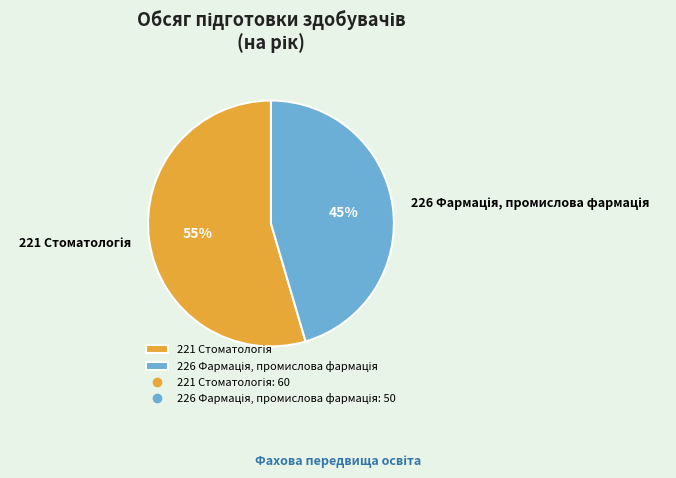

To the nearest percent, what is the average slice percentage?

50%